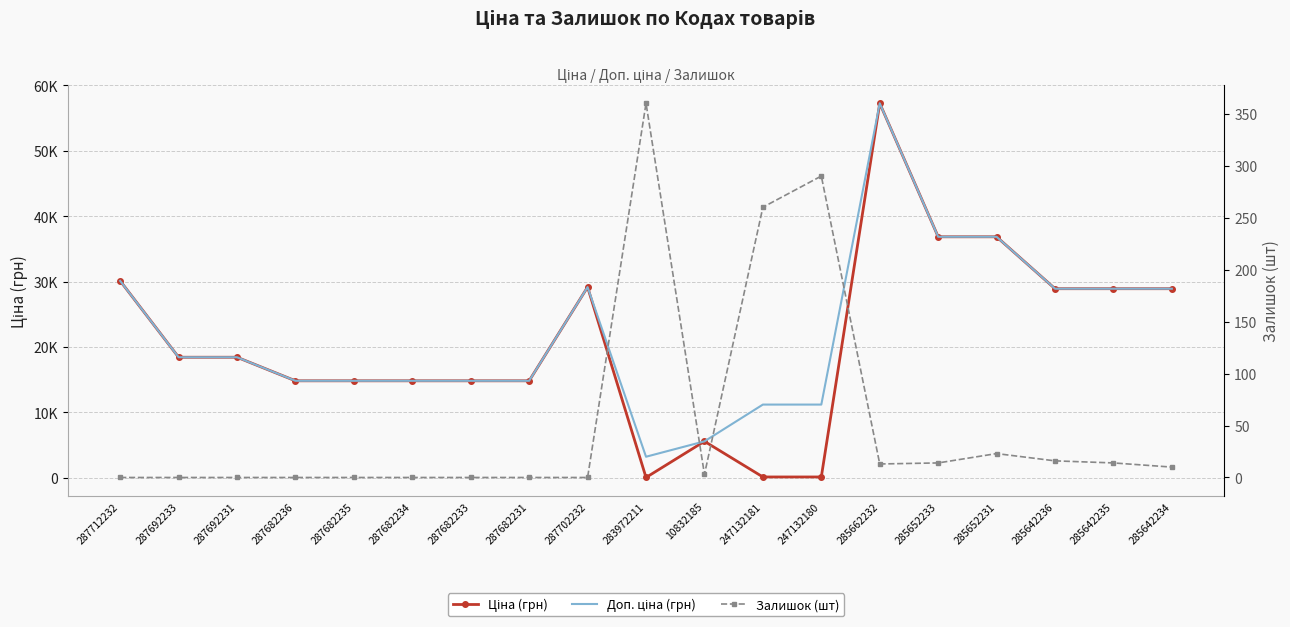

Rank the series at 287702232 from lowest to highest value.

Залишок (шт), Ціна (грн), Доп. ціна (грн)